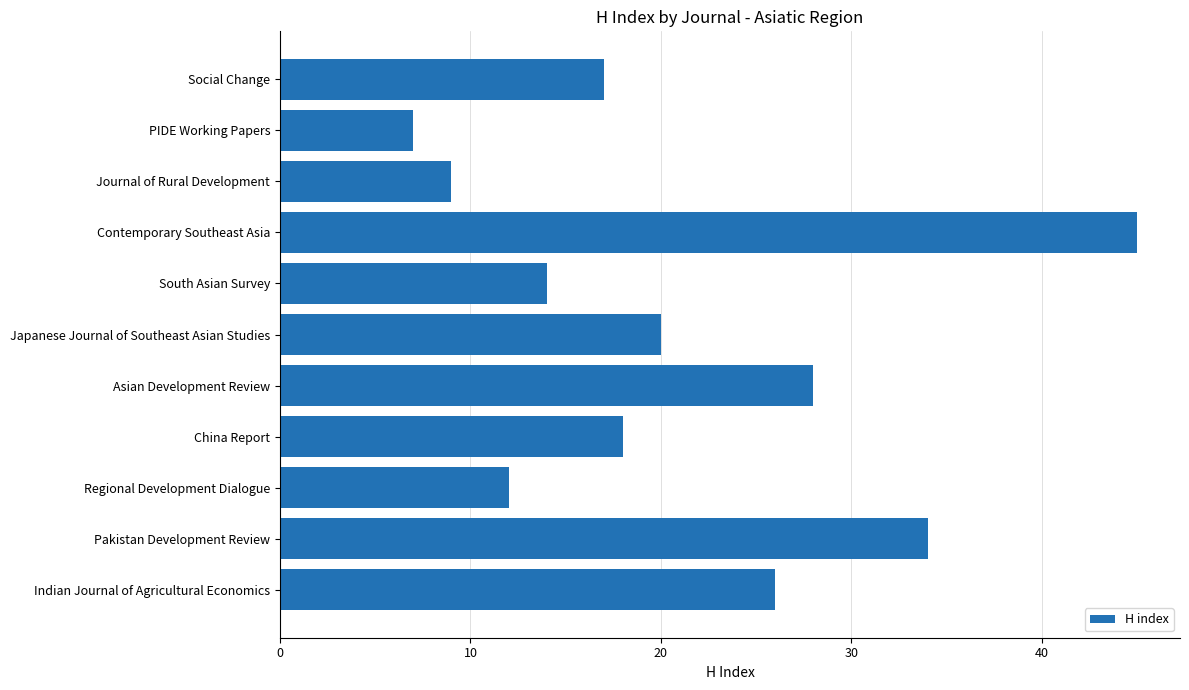

List the labels in order of value, largest first.

Contemporary Southeast Asia, Pakistan Development Review, Asian Development Review, Indian Journal of Agricultural Economics, Japanese Journal of Southeast Asian Studies, China Report, Social Change, South Asian Survey, Regional Development Dialogue, Journal of Rural Development, PIDE Working Papers